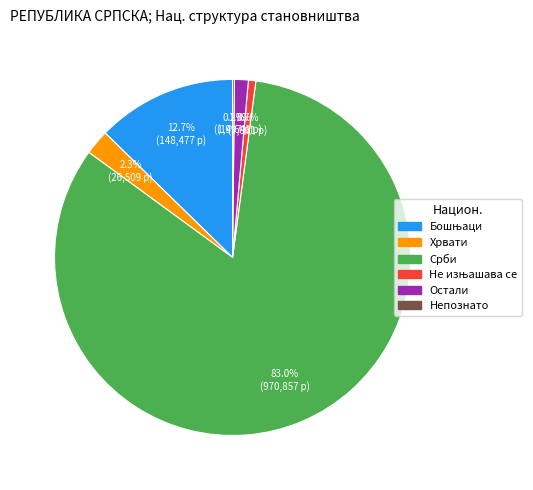

To the nearest percent, what is the combined percentage of Остали and Срби?

84%